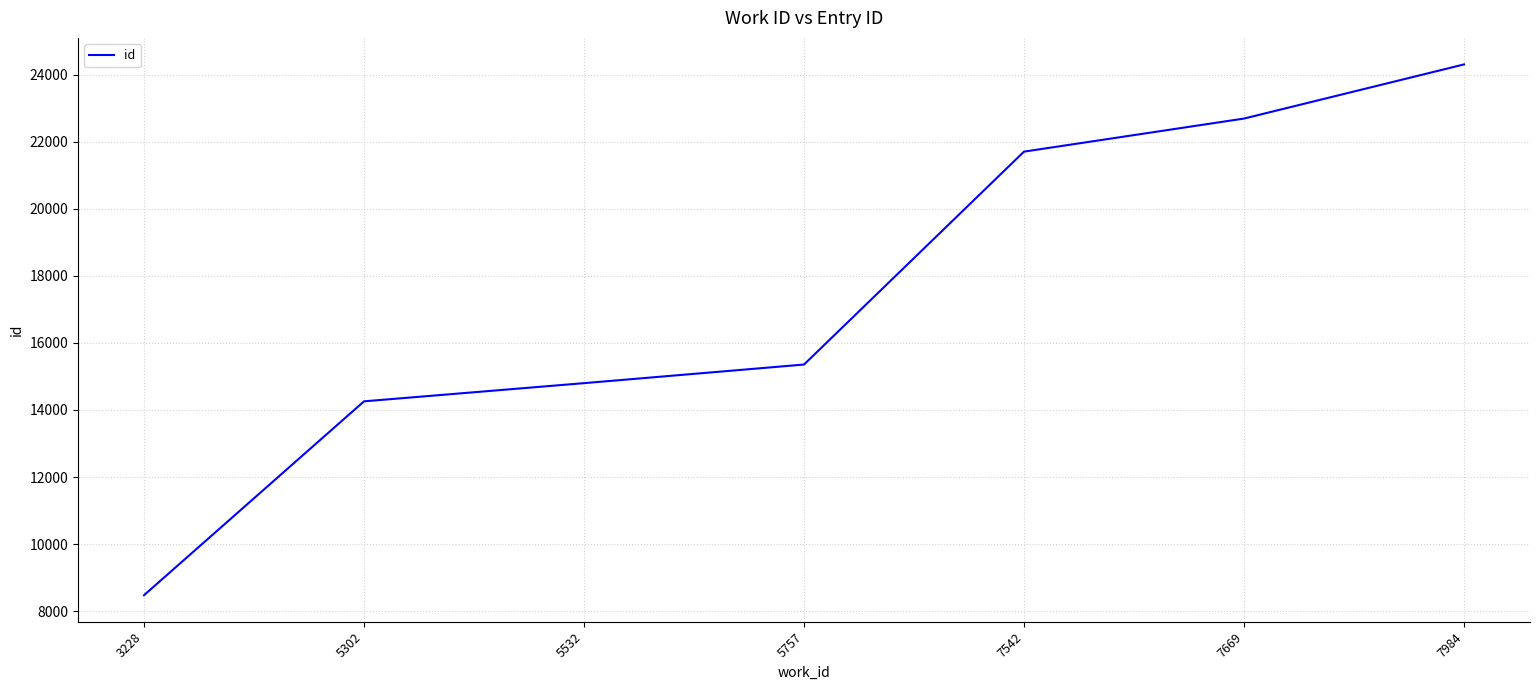

Reading left to right, transcribe all the data shown in this chart.

3228=8477	5302=14257	5532=14799	5757=15354	7542=21702	7669=22688	7984=24302